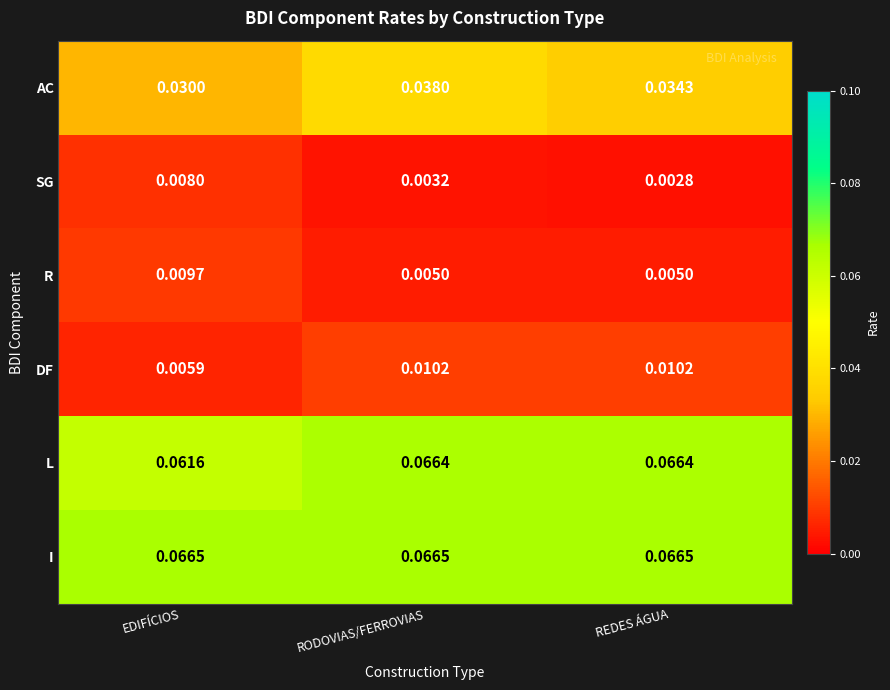

List the series in order of their peak value, highest first.

I, L, AC, DF, R, SG